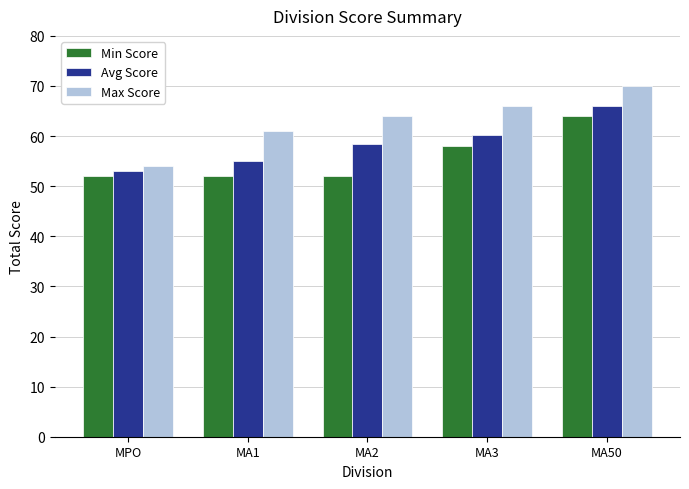

Reading right to left, what are all the values shown in this chart?

Min Score: 64.0	58.0	52.0	52.0	52.0
Avg Score: 66.0	60.2	58.4	55.0	53.0
Max Score: 70.0	66.0	64.0	61.0	54.0